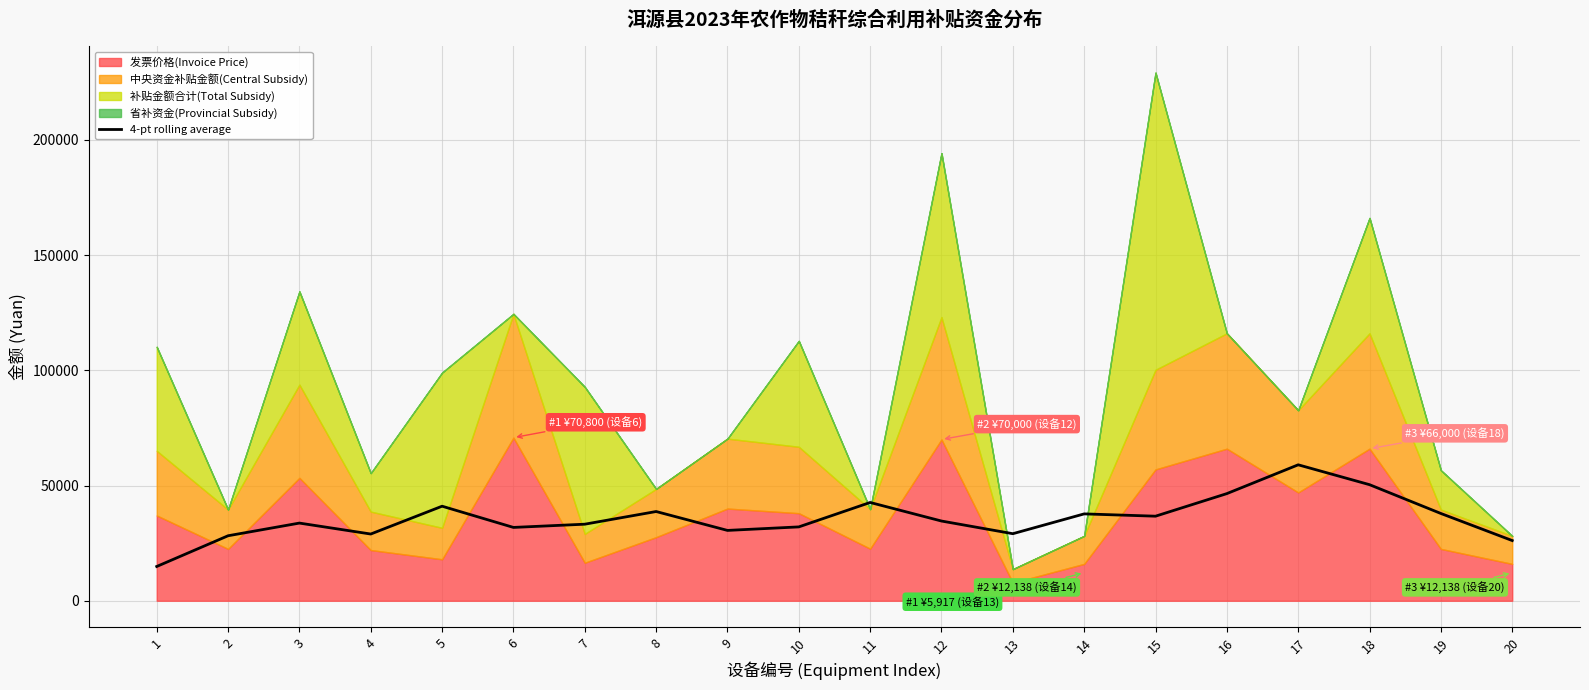

The chart shows a value of 26125.0 at 20. True or false?

True